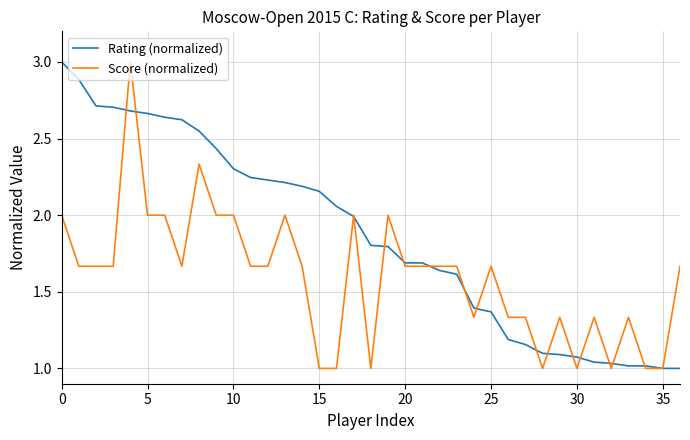

Rank the series by their average value, from lowest to highest.

Score (normalized), Rating (normalized)